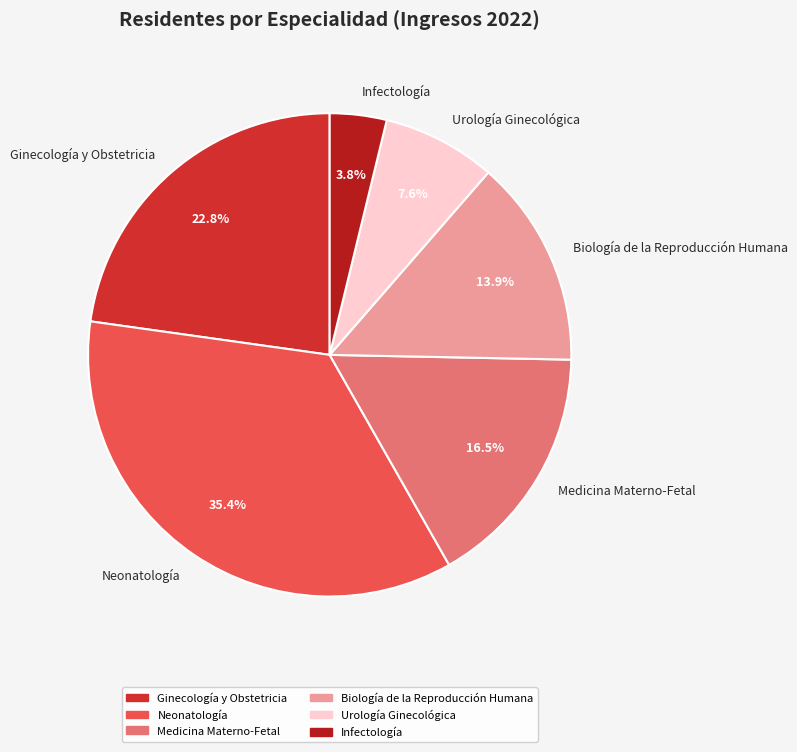

To the nearest percent, what is the average slice percentage?

17%